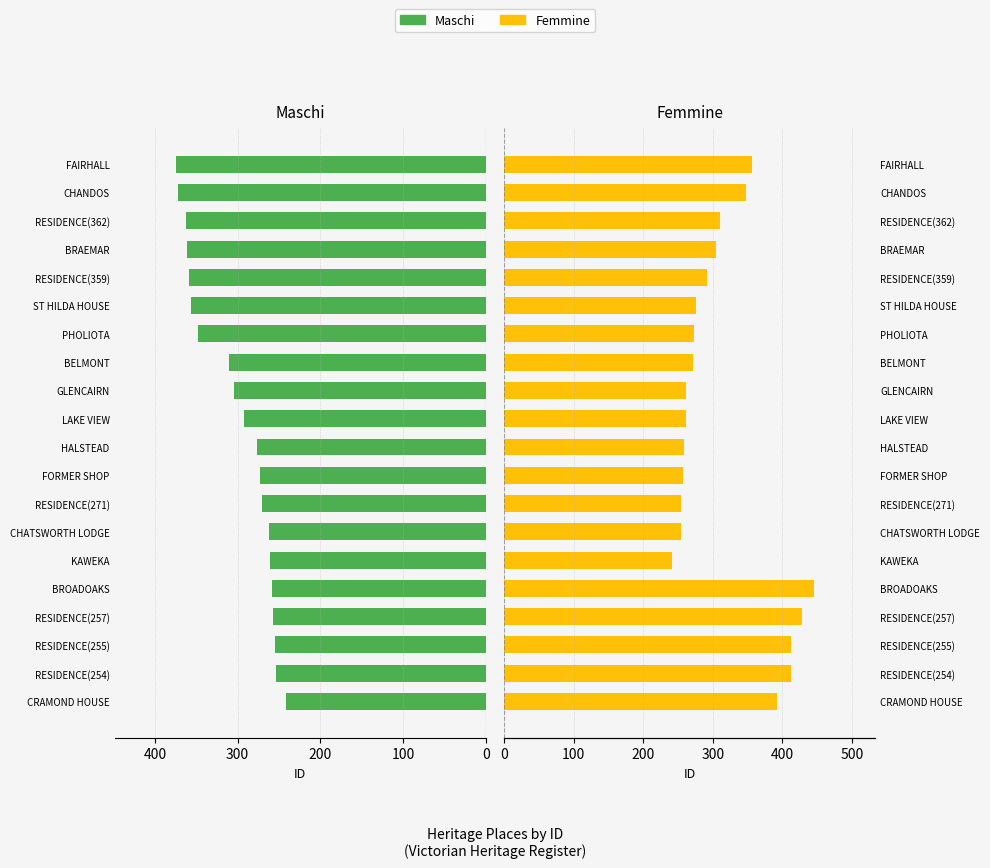

Reading right to left, what are all the values shown in this chart?

Maschi: 374	372	362	361	359	356	348	311	304	292	276	273	271	262	261	258	257	255	254	241
Femmine: 356	348	311	304	292	276	273	271	262	261	258	257	255	254	241	445	429	413	412	393